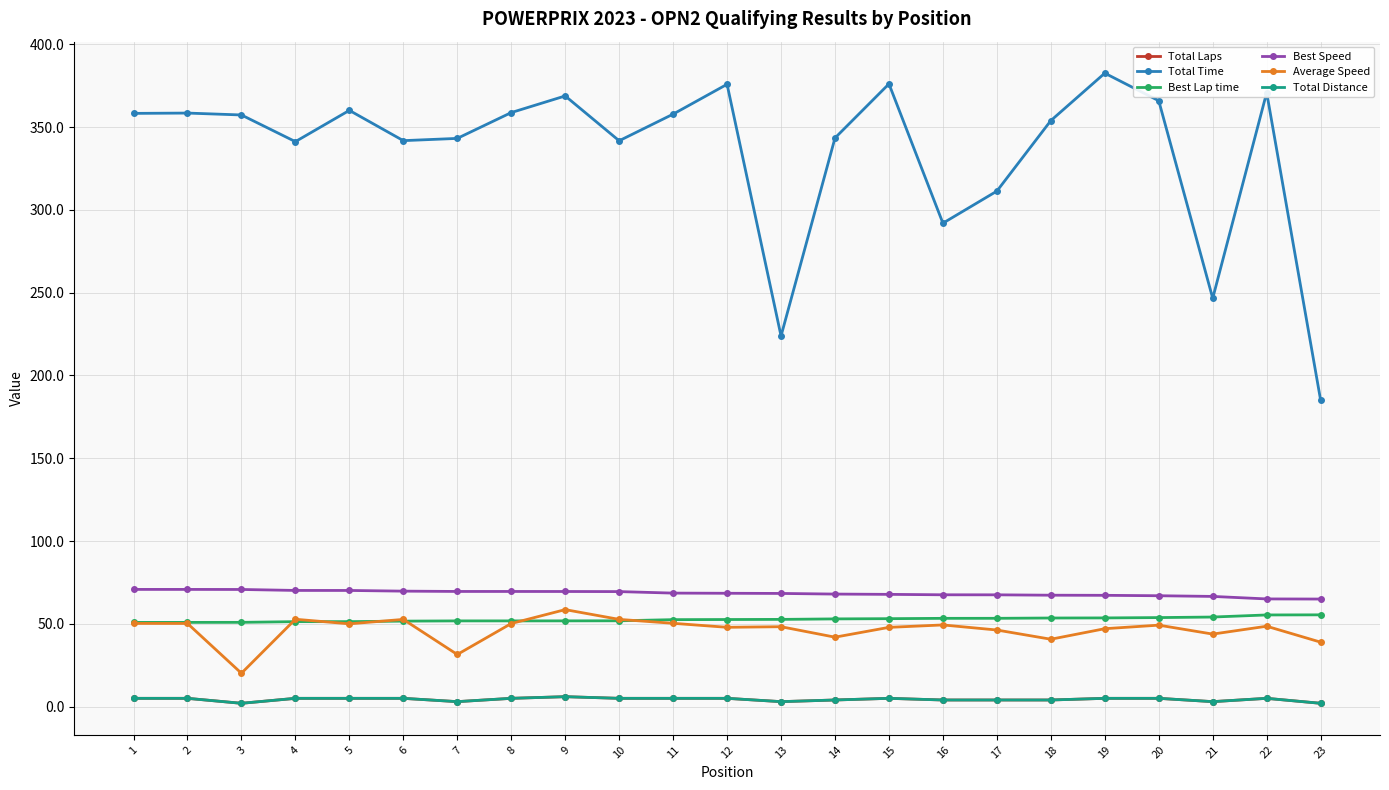

Reading right to left, transcribe all the data shown in this chart.

Total Laps: 2.0	5.0	3.0	5.0	5.0	4.0	4.0	4.0	5.0	4.0	3.0	5.0	5.0	5.0	6.0	5.0	3.0	5.0	5.0	5.0	2.0	5.0	5.0
Total Time: 185.0	370.8	246.6	365.9	382.5	353.9	311.3	291.9	376.1	343.4	223.8	375.8	357.8	341.7	368.8	358.7	343.1	341.8	360.1	341.2	357.3	358.4	358.2
Best Lap time: 55.4	55.4	54.1	53.8	53.6	53.5	53.3	53.3	53.1	53.0	52.7	52.6	52.5	51.8	51.8	51.8	51.8	51.6	51.3	51.3	50.9	50.9	50.9
Best Speed: 65.0	65.0	66.5	67.0	67.2	67.3	67.5	67.5	67.8	68.0	68.3	68.4	68.5	69.5	69.5	69.5	69.5	69.7	70.1	70.2	70.7	70.8	70.8
Average Speed: 38.9	48.5	43.8	49.2	47.1	40.7	46.3	49.3	47.9	41.9	48.3	47.9	50.3	52.7	58.6	50.2	31.5	52.7	50.0	52.8	20.2	50.2	50.2
Total Distance: 2.0	5.0	3.0	5.0	5.0	4.0	4.0	4.0	5.0	4.0	3.0	5.0	5.0	5.0	6.0	5.0	3.0	5.0	5.0	5.0	2.0	5.0	5.0